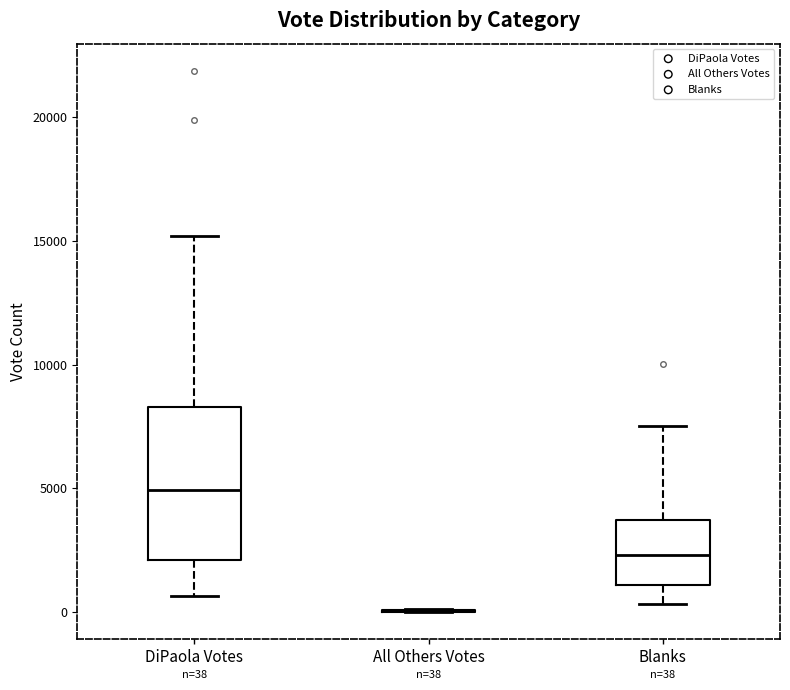

Comparing the boxes themselves (not the whiskers), which one is the tallest?

DiPaola Votes